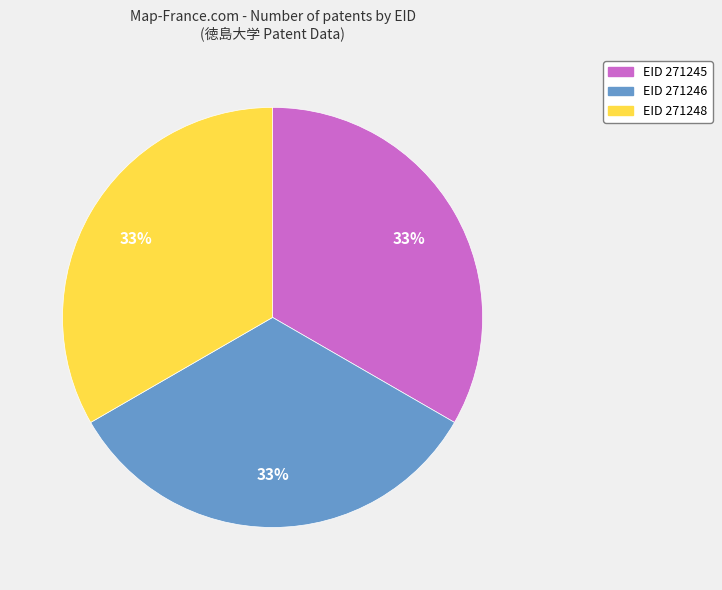

Does any single category account for the majority?

No